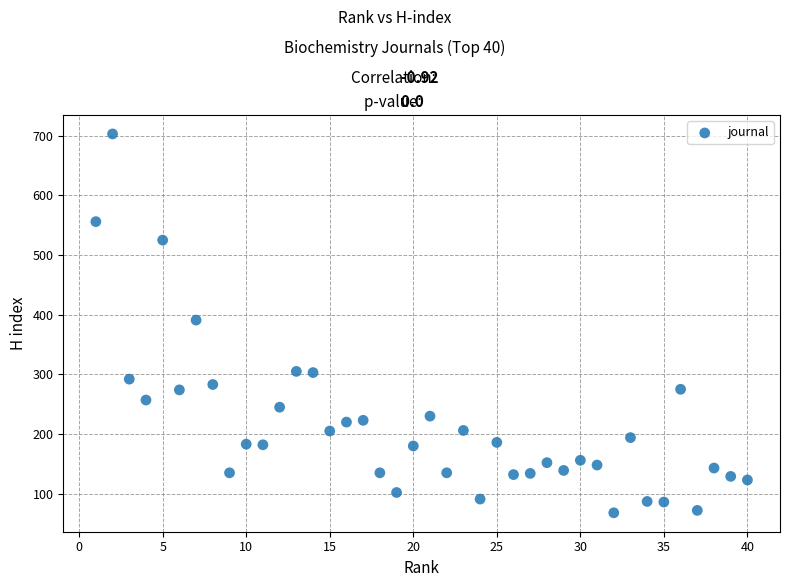

What is the range of Y values (max minus min)?

635